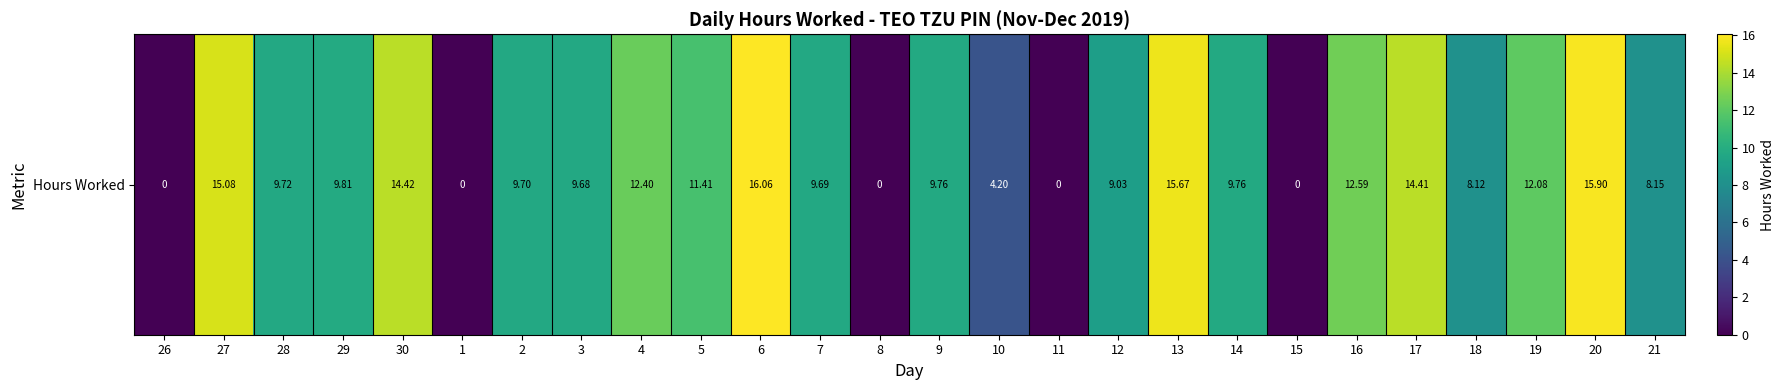

Which label corresponds to the smallest value in the chart?

26